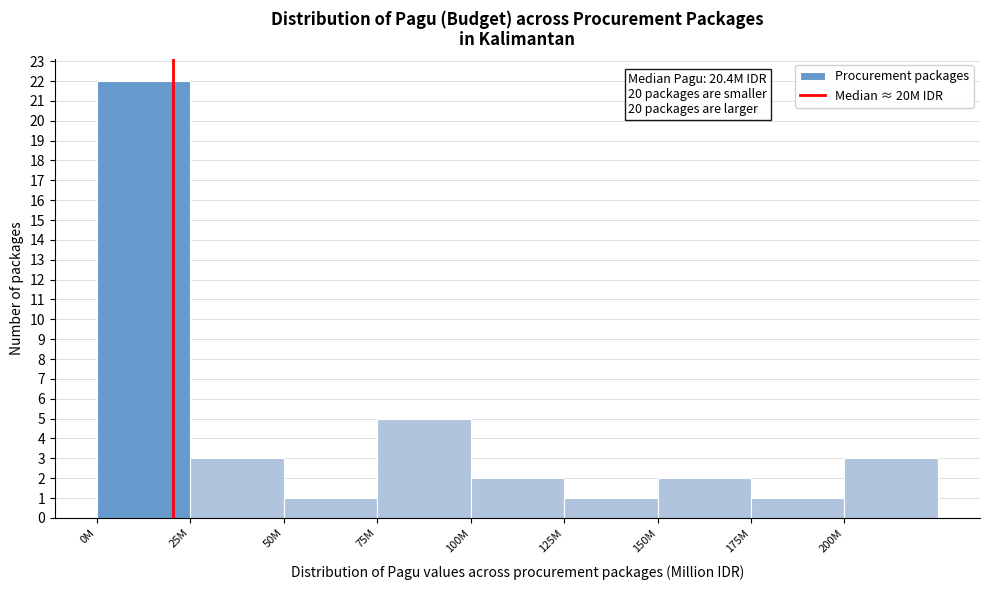

Reading left to right, what are all the values shown in this chart?

22	3	1	5	2	1	2	1	3